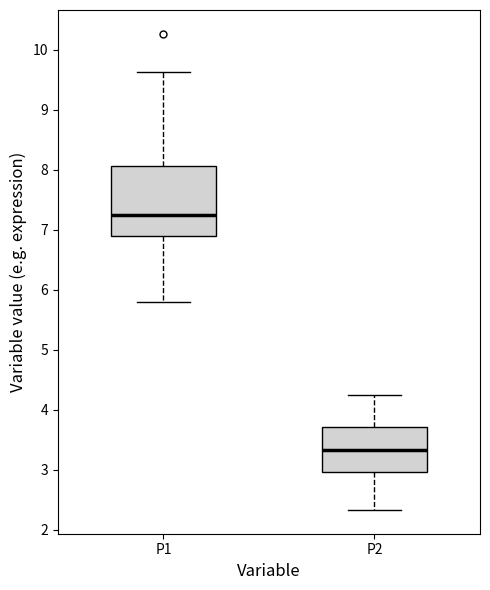

Comparing the boxes themselves (not the whiskers), which one is the tallest?

P1